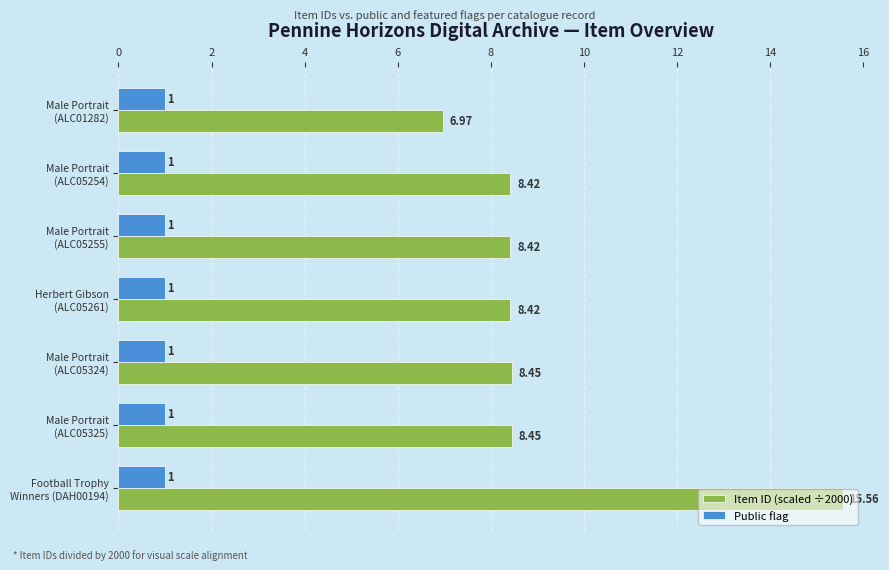

Which series has the largest total across all categories?

Item ID (scaled ÷2000)